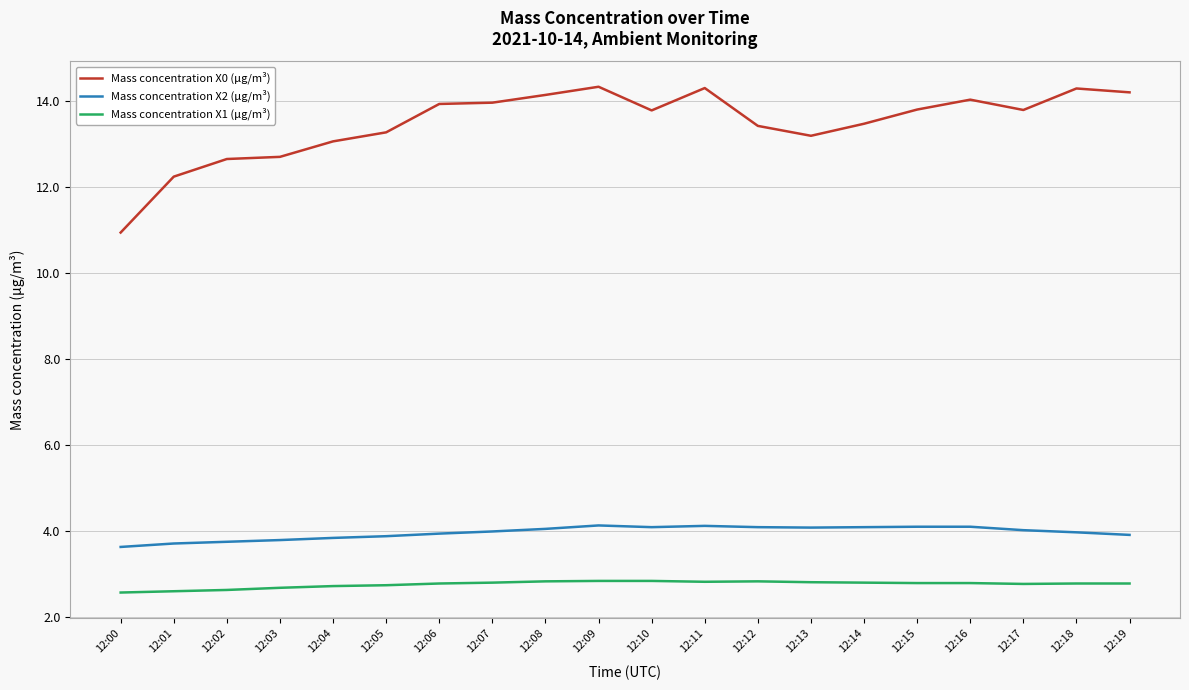

What is the minimum value shown in the chart?

2.6